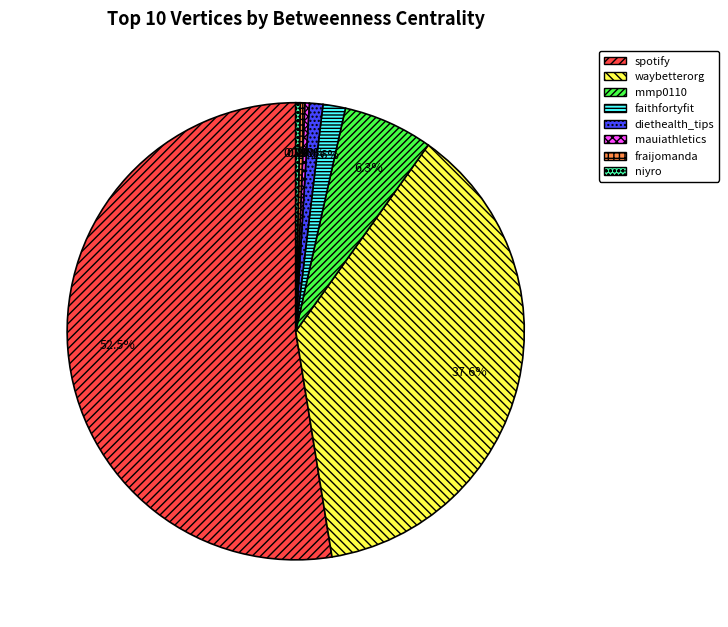

Which slice represents more than half of the pie?

spotify